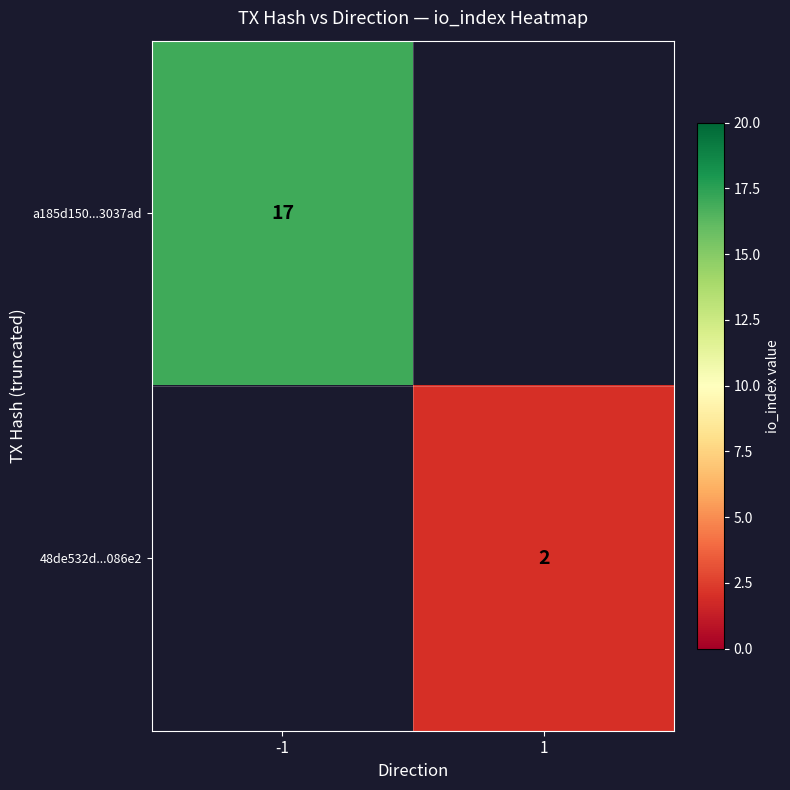

Is it true that a185d150...3037ad equals 17 at -1?

True